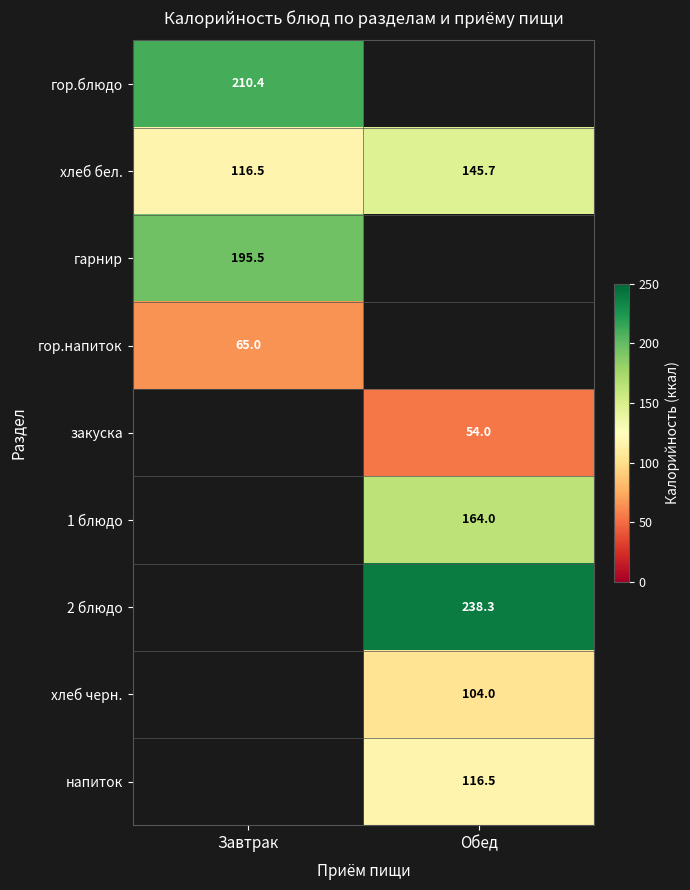

What is the average value of the хлеб бел. series?

131.1